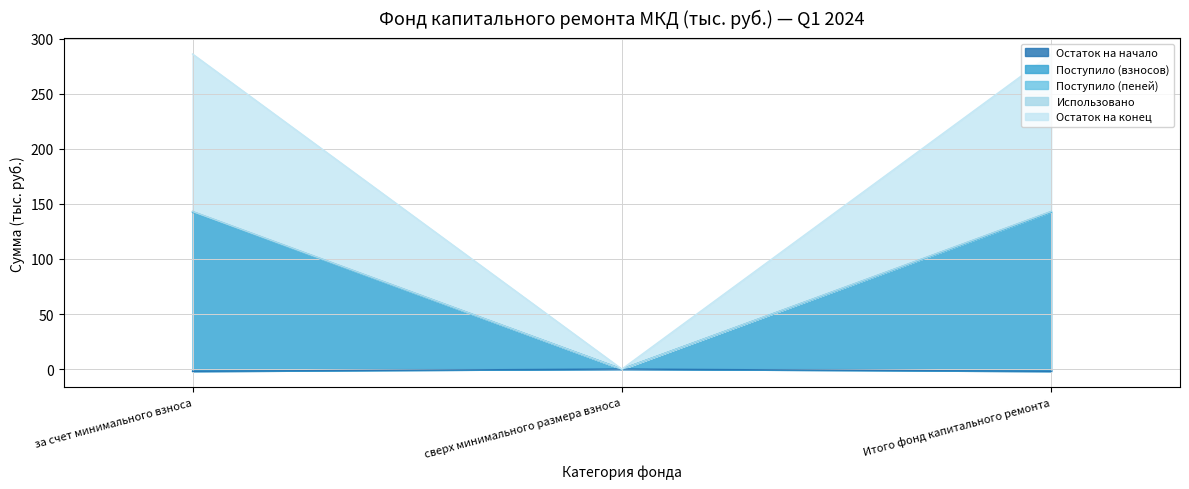

What is the label of the 1st point from the right?

Итого фонд капитального ремонта